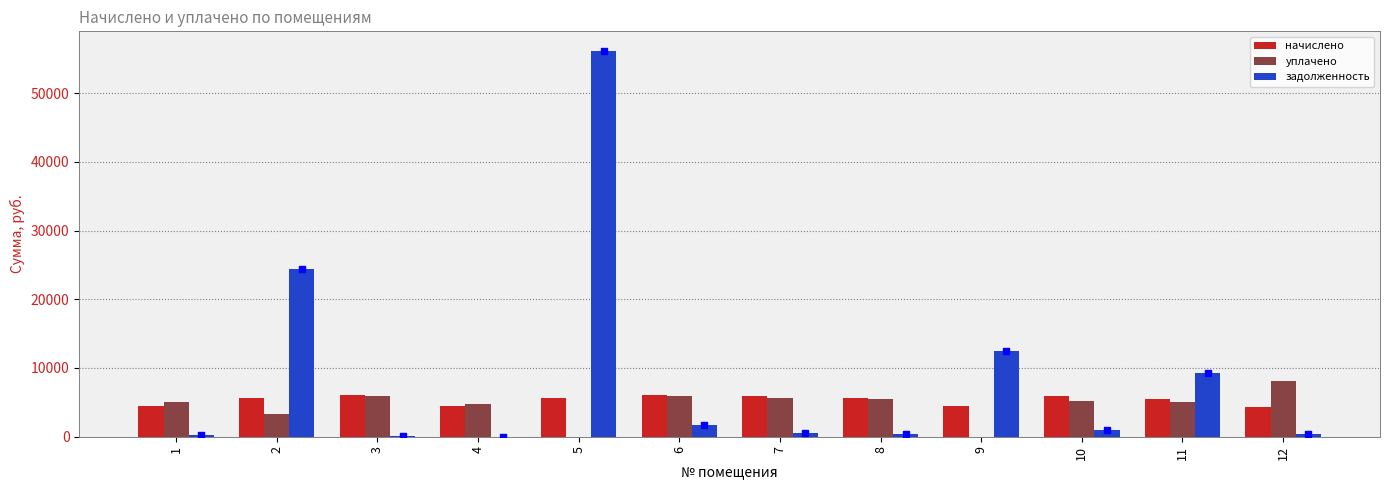

What is the total value across all series at 2?

33374.2